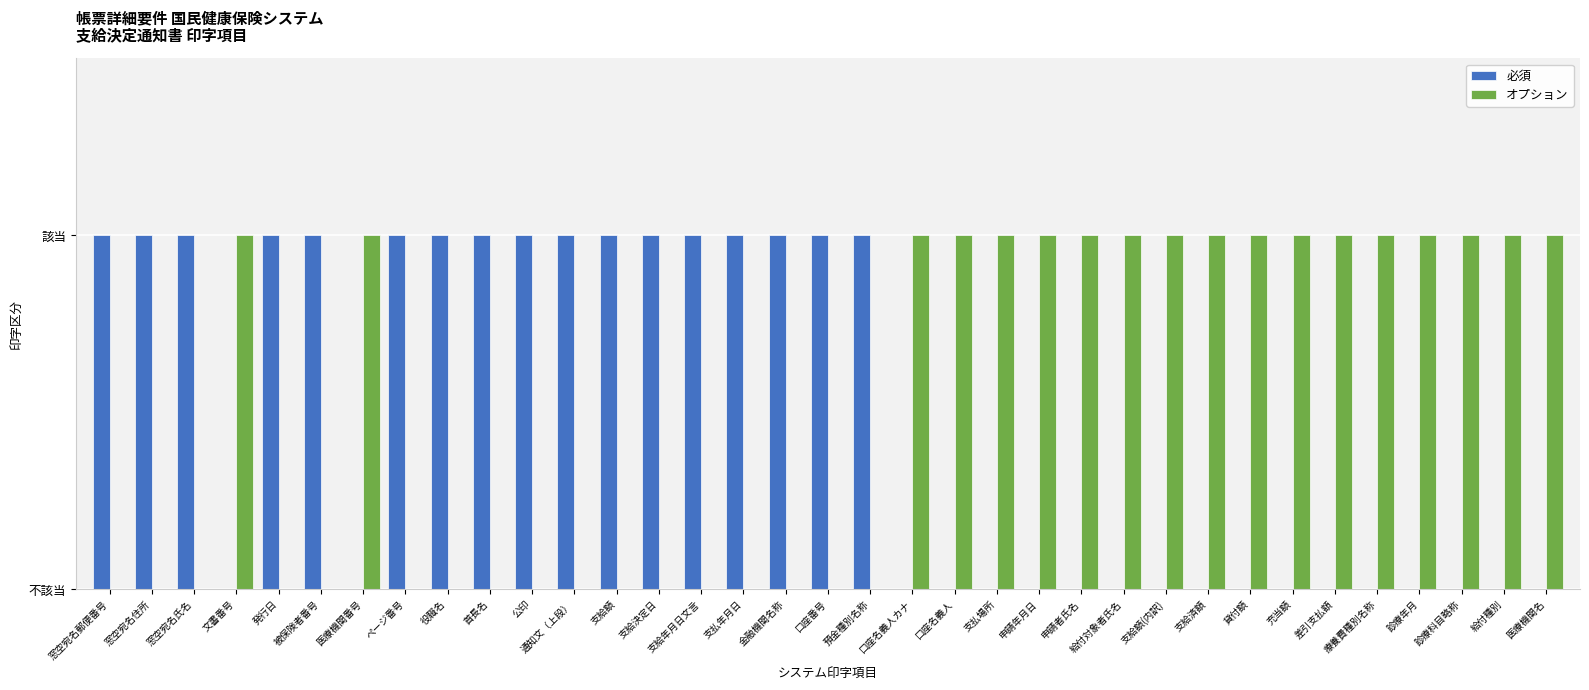

Count the オプション values in the range 0 to 1.

35